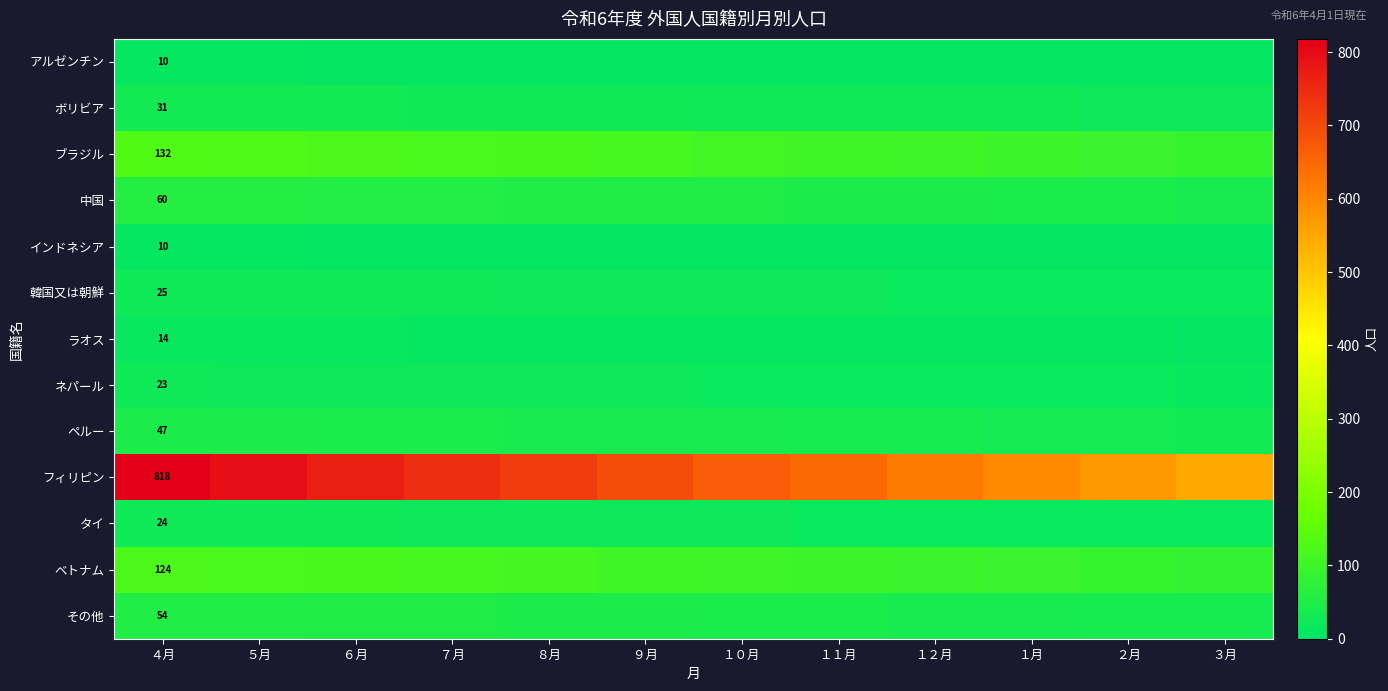

At which label does その他 first exceed 45?

４月